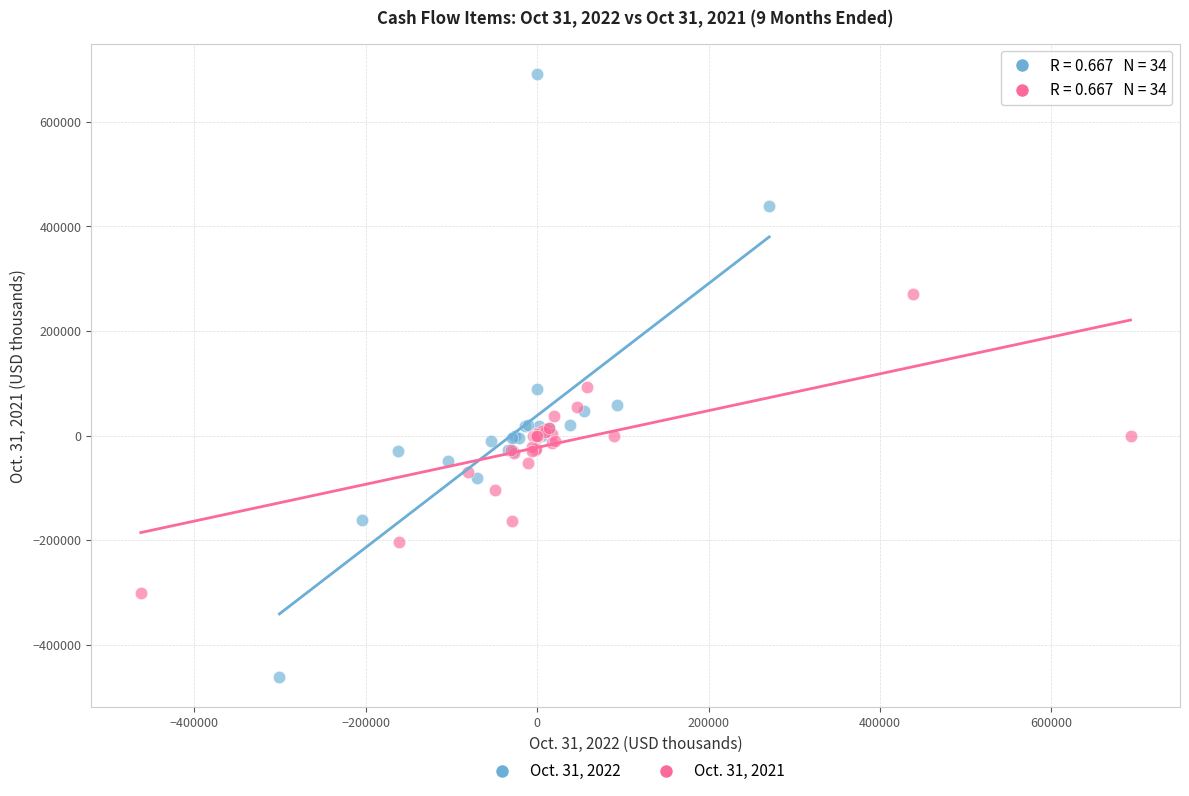

What are all the series names shown in the legend?

Oct. 31, 2022, Oct. 31, 2021